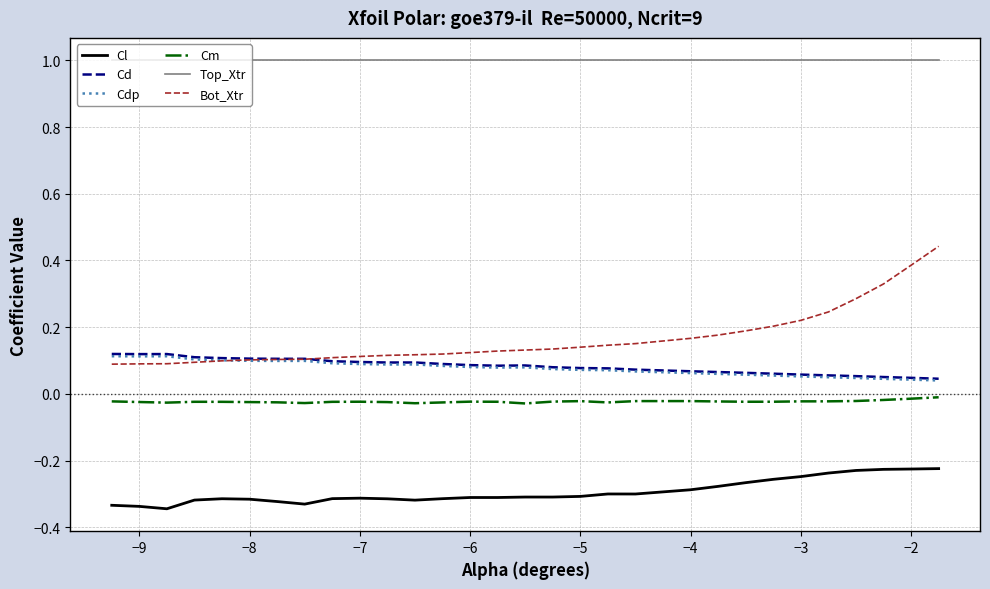

Is this an area chart (filled region under the line)?

No